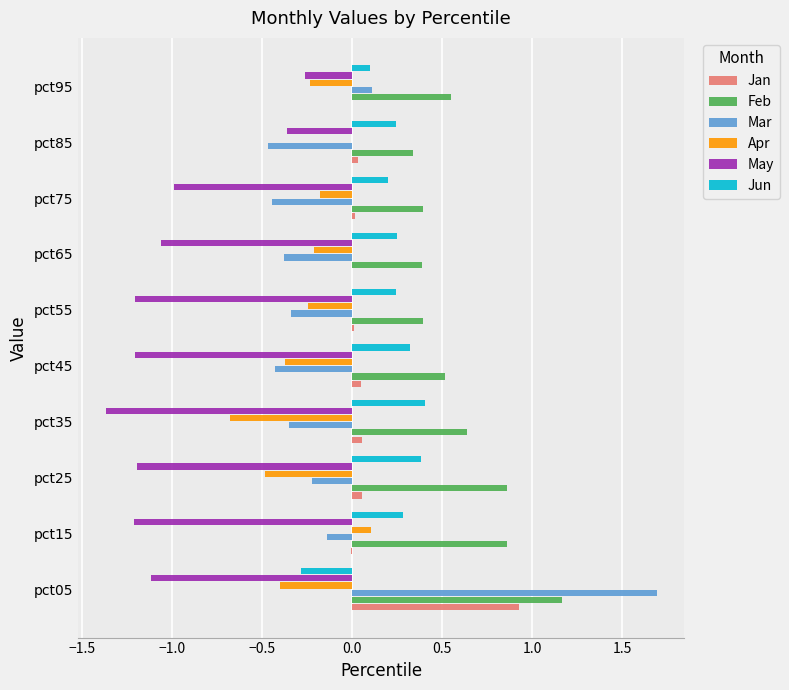

At which category is the sum across all series the highest?

pct05